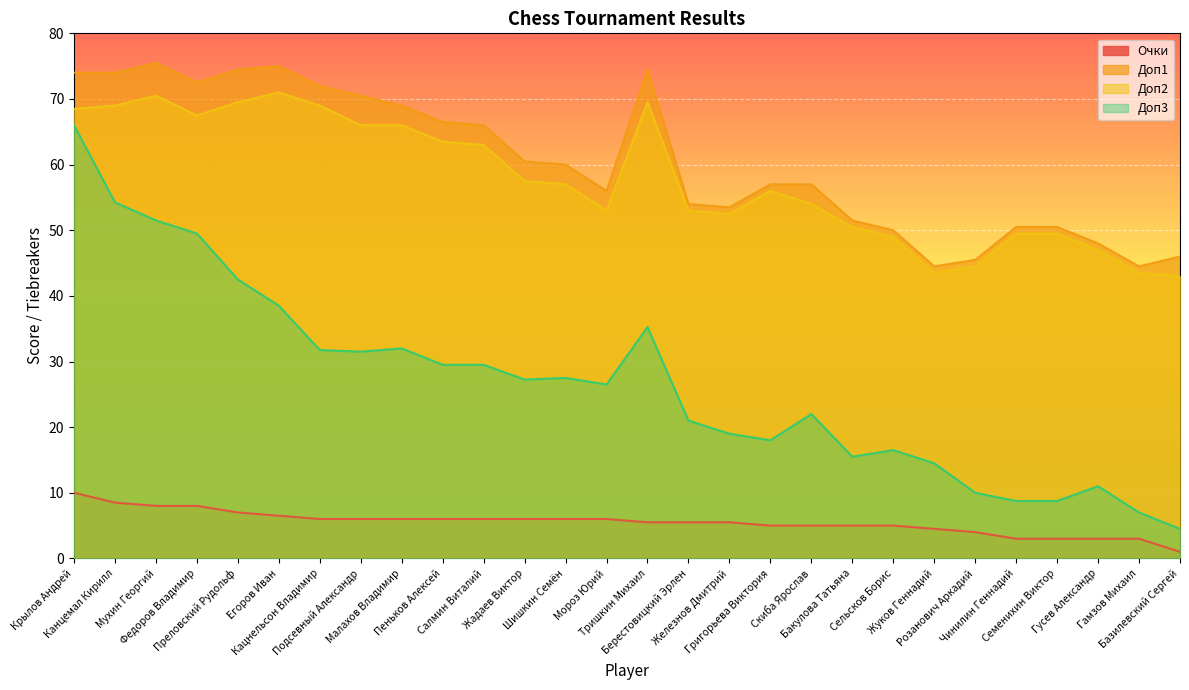

What is the label of the 13th point from the left?

Шишкин Семён